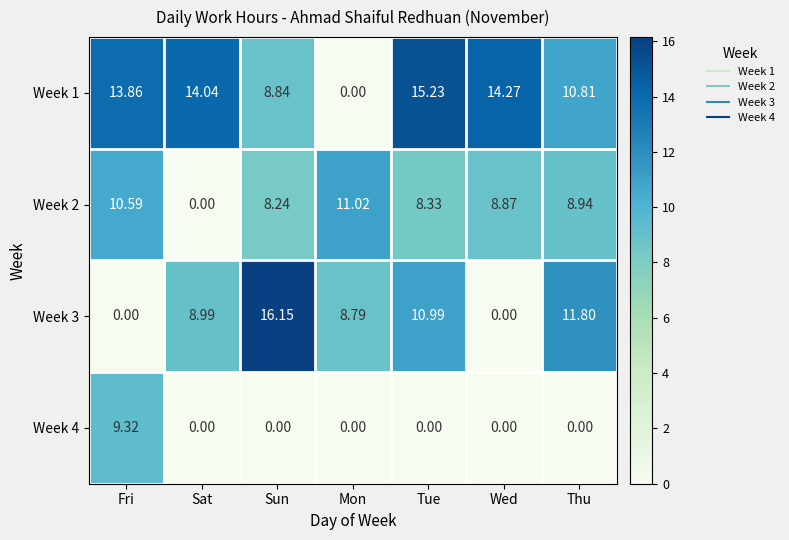

List the labels in order of Week 2 value, largest first.

Mon, Fri, Thu, Wed, Tue, Sun, Sat